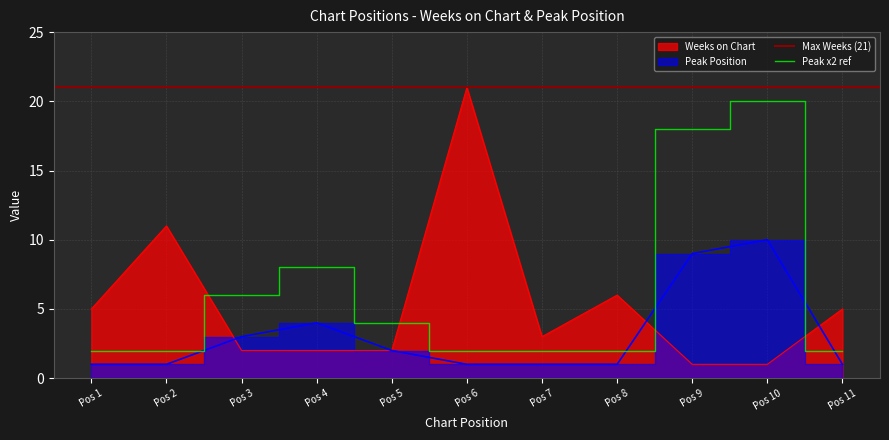

Rank the series by their maximum value, from highest to lowest.

Weeks on Chart, Peak Position